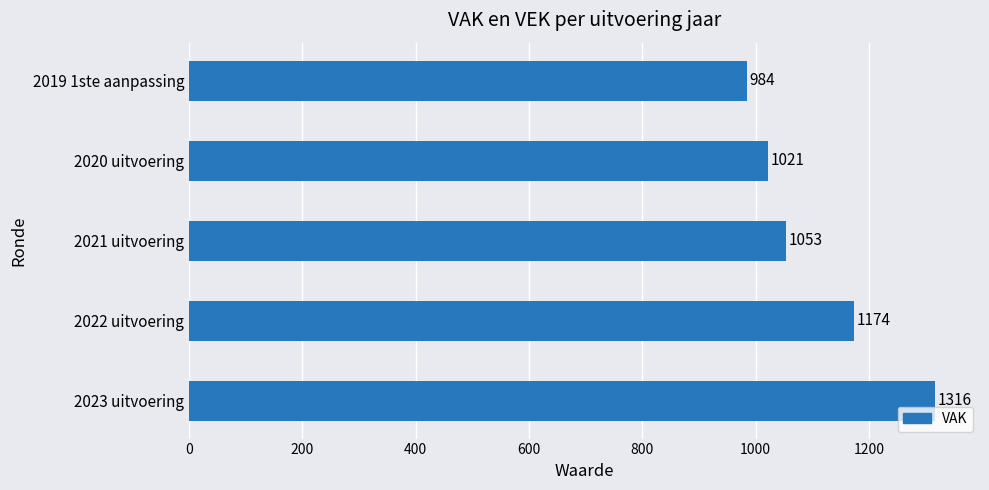

What is the difference between the second highest and minimum values?

190